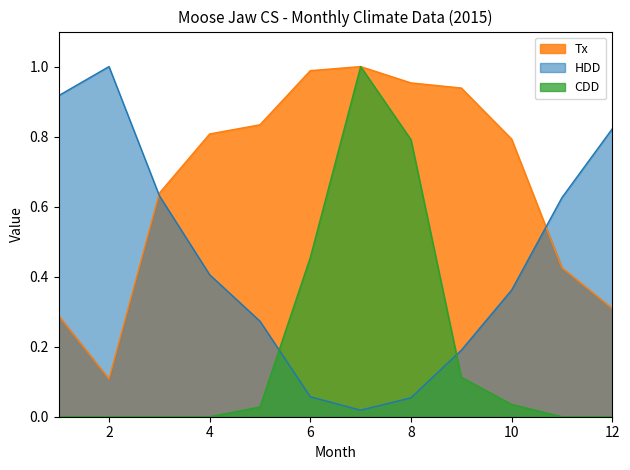

Does the chart have visible grid lines?

No